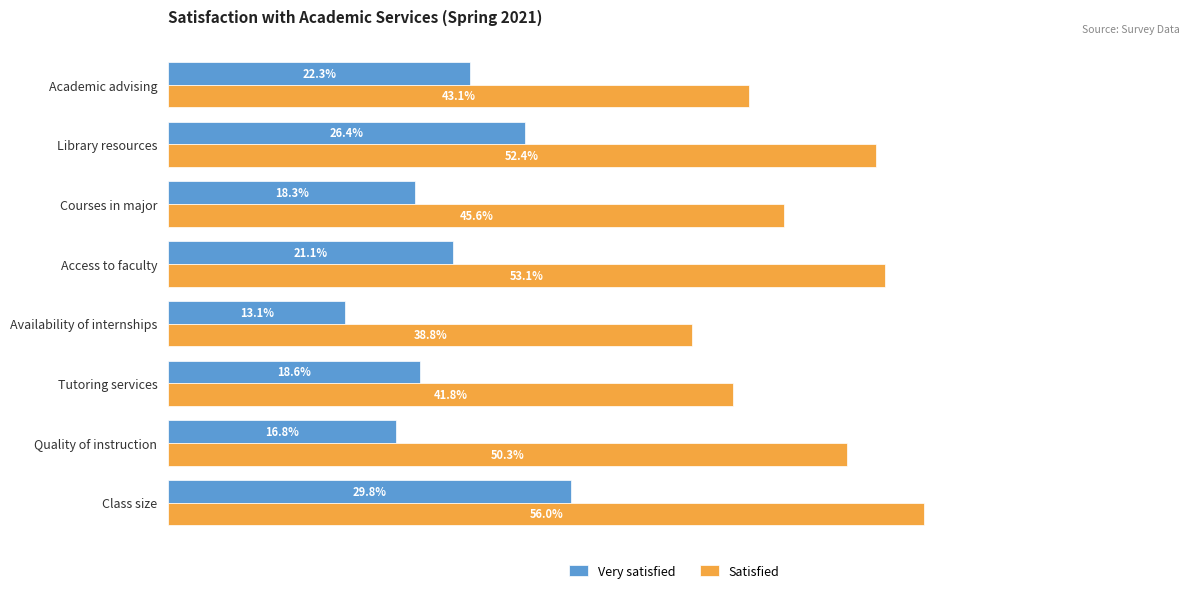

List the series in order of their peak value, lowest first.

Very satisfied, Satisfied